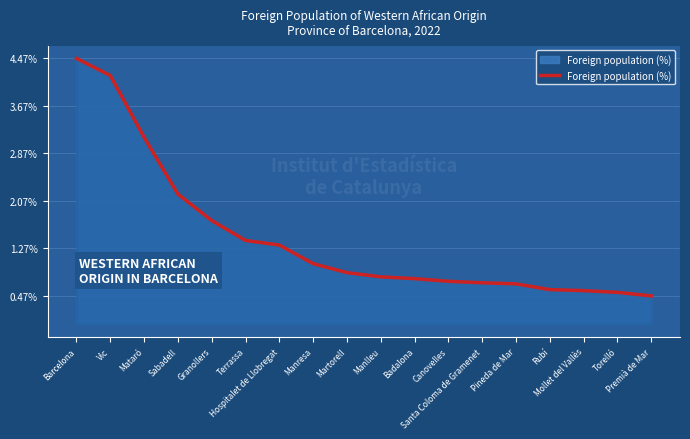

What is the smallest value displayed?

0.5